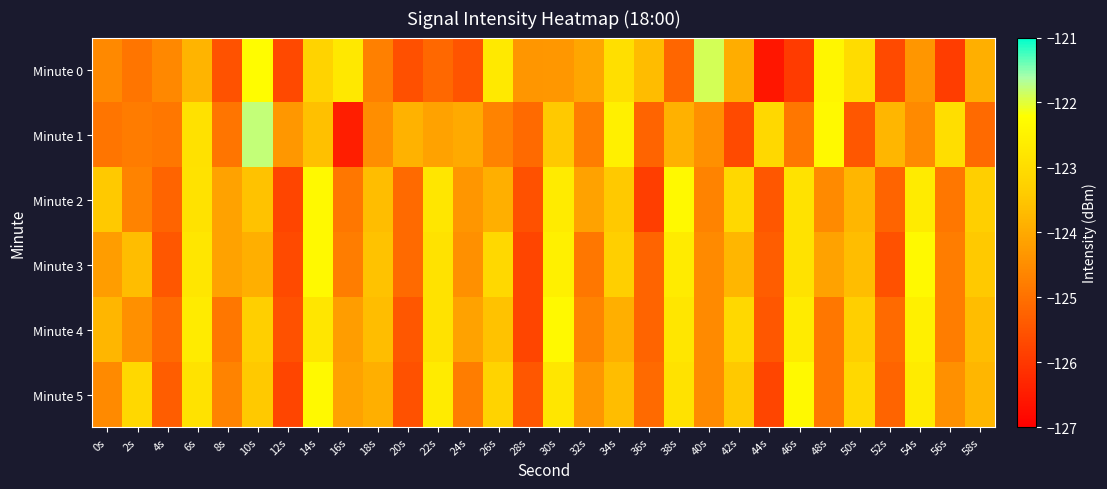

Reading left to right, list all the values displayed in this chart.

Minute 0: 0s=-124.6	2s=-124.9	4s=-124.6	6s=-123.8	8s=-125.5	10s=-122.3	12s=-125.7	14s=-123.2	16s=-122.7	18s=-124.7	20s=-125.6	22s=-125.2	24s=-125.5	26s=-122.7	28s=-124.3	30s=-124.3	32s=-124.1	34s=-123.0	36s=-123.7	38s=-125.2	40s=-121.9	42s=-123.9	44s=-126.6	46s=-125.9	48s=-122.4	50s=-123.0	52s=-125.7	54s=-124.4	56s=-125.9	58s=-123.9
Minute 1: 0s=-124.9	2s=-124.8	4s=-124.9	6s=-122.9	8s=-124.9	10s=-121.8	12s=-124.3	14s=-123.6	16s=-126.5	18s=-124.5	20s=-123.8	22s=-124.1	24s=-124.0	26s=-124.7	28s=-125.1	30s=-123.4	32s=-124.8	34s=-122.6	36s=-125.2	38s=-123.9	40s=-124.5	42s=-125.7	44s=-123.1	46s=-124.9	48s=-122.3	50s=-125.5	52s=-123.8	54s=-124.6	56s=-123.0	58s=-125.1
Minute 2: 0s=-123.5	2s=-124.7	4s=-125.2	6s=-122.9	8s=-124.1	10s=-123.6	12s=-125.8	14s=-122.3	16s=-124.9	18s=-123.7	20s=-125.1	22s=-122.8	24s=-124.3	26s=-123.9	28s=-125.6	30s=-122.7	32s=-124.1	34s=-123.5	36s=-125.9	38s=-122.3	40s=-124.7	42s=-123.1	44s=-125.5	46s=-122.9	48s=-124.6	50s=-123.8	52s=-125.2	54s=-122.7	56s=-124.9	58s=-123.3
Minute 3: 0s=-124.2	2s=-123.7	4s=-125.5	6s=-122.8	8s=-124.1	10s=-123.9	12s=-125.7	14s=-122.3	16s=-124.8	18s=-123.6	20s=-125.1	22s=-122.9	24s=-124.5	26s=-123.1	28s=-125.8	30s=-122.6	32s=-124.9	34s=-123.3	36s=-125.2	38s=-122.7	40s=-124.6	42s=-123.8	44s=-125.3	46s=-122.9	48s=-124.1	50s=-123.7	52s=-125.6	54s=-122.3	56s=-124.8	58s=-123.5
Minute 4: 0s=-123.8	2s=-124.5	4s=-125.1	6s=-122.7	8s=-124.9	10s=-123.3	12s=-125.6	14s=-122.8	16s=-124.2	18s=-123.7	20s=-125.5	22s=-122.9	24s=-124.1	26s=-123.6	28s=-125.8	30s=-122.3	32s=-124.7	34s=-123.9	36s=-125.2	38s=-122.8	40s=-124.6	42s=-123.1	44s=-125.5	46s=-122.7	48s=-124.9	50s=-123.3	52s=-125.1	54s=-122.6	56s=-124.8	58s=-123.7
Minute 5: 0s=-124.6	2s=-123.1	4s=-125.3	6s=-122.9	8s=-124.7	10s=-123.5	12s=-125.8	14s=-122.3	16s=-124.1	18s=-123.9	20s=-125.6	22s=-122.7	24s=-124.8	26s=-123.2	28s=-125.5	30s=-122.8	32s=-124.3	34s=-123.7	36s=-125.1	38s=-122.9	40s=-124.6	42s=-123.5	44s=-125.8	46s=-122.3	48s=-124.9	50s=-123.1	52s=-125.2	54s=-122.7	56s=-124.5	58s=-123.8